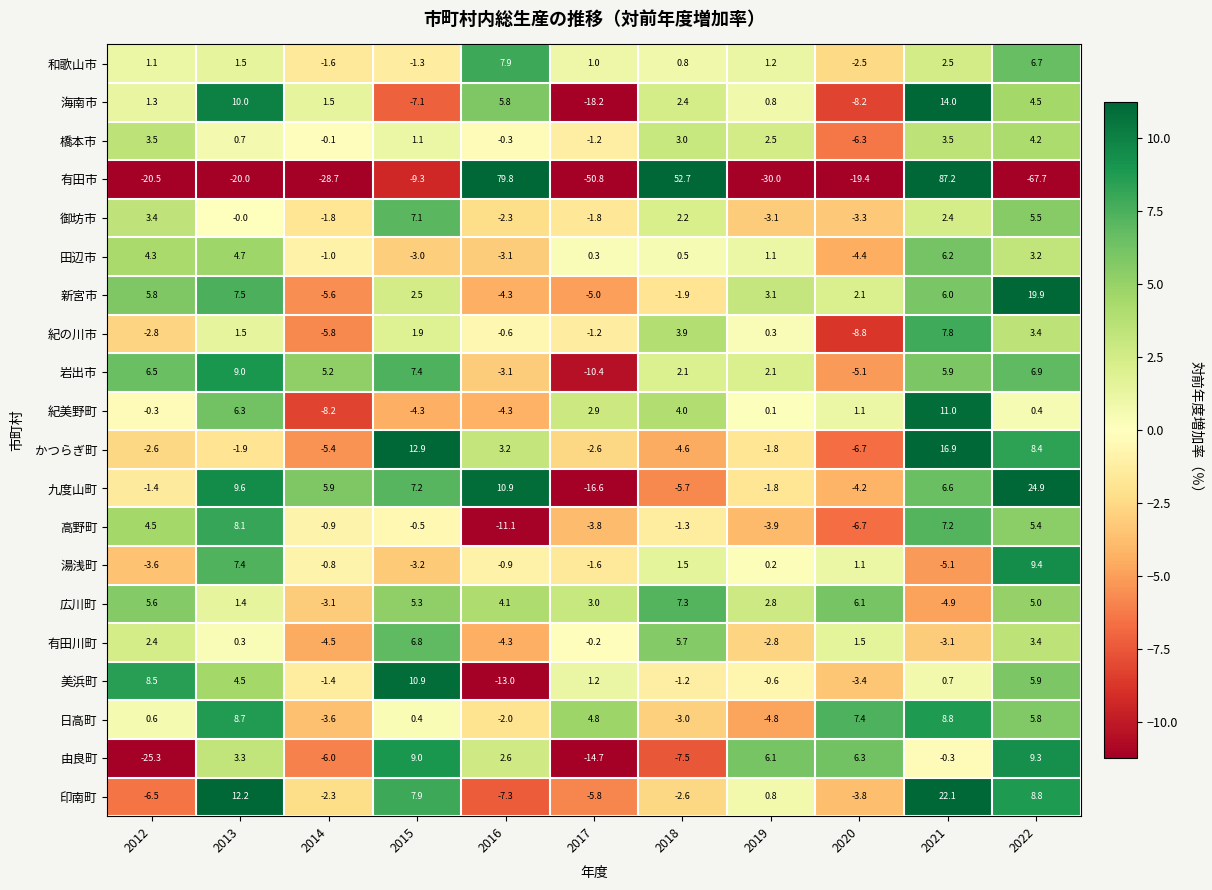

What is the difference between the second highest and second lowest values in the 有田川町 series?

10.0